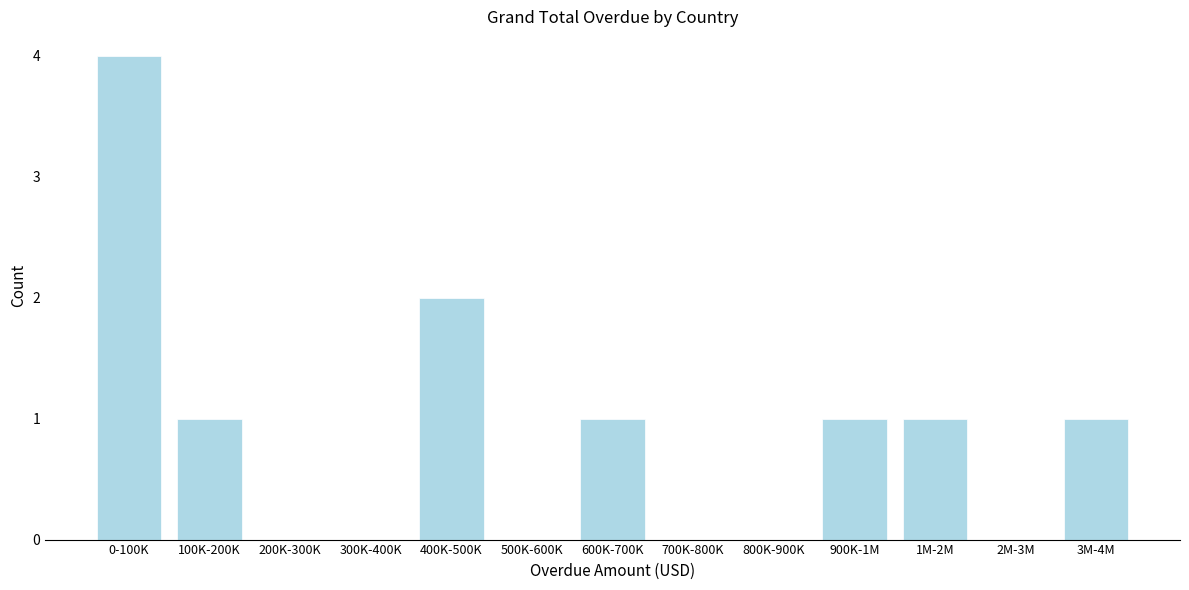

Reading left to right, transcribe all the data shown in this chart.

0-100K=4	100K-200K=1	200K-300K=0	300K-400K=0	400K-500K=2	500K-600K=0	600K-700K=1	700K-800K=0	800K-900K=0	900K-1M=1	1M-2M=1	2M-3M=0	3M-4M=1